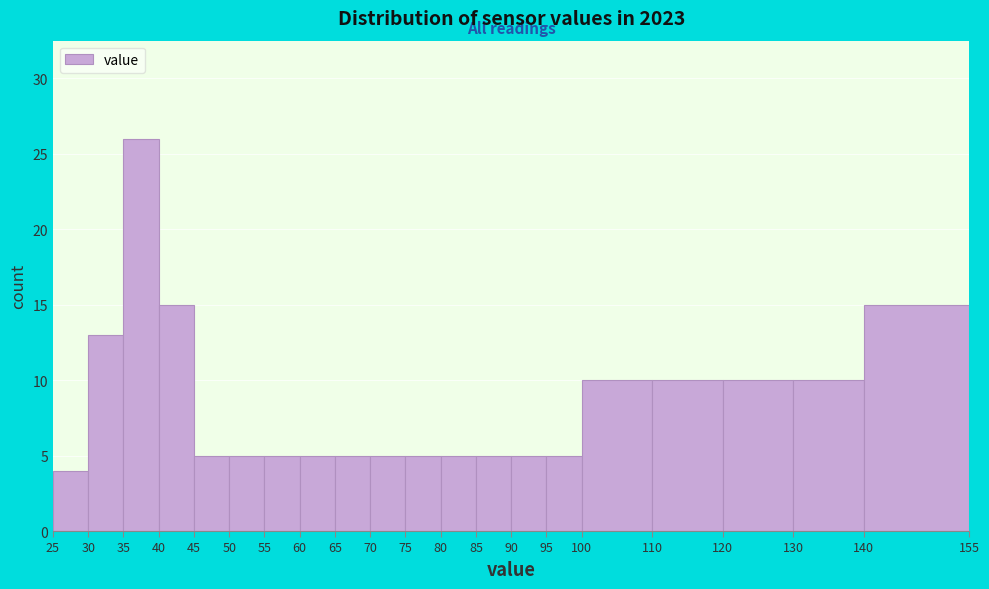

How tall is the bar that spans 90 to 95 on the x-axis? The values are not printed on the chart, so give them approximately, as read against the axis.

5